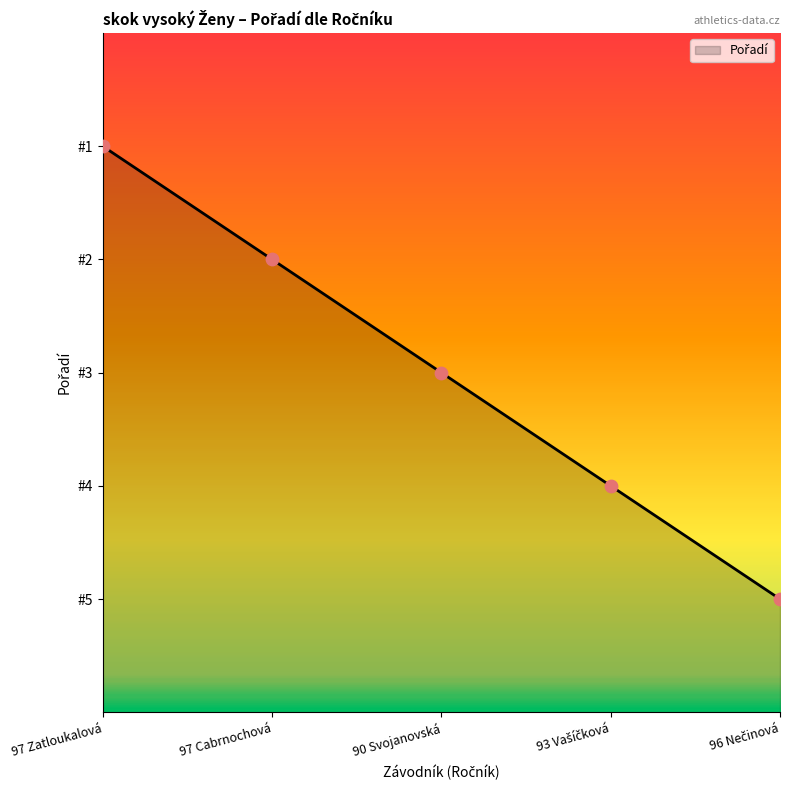

What is the ratio of the value at 97 Cabrnochová to the value at 97 Zatloukalová?

0.8